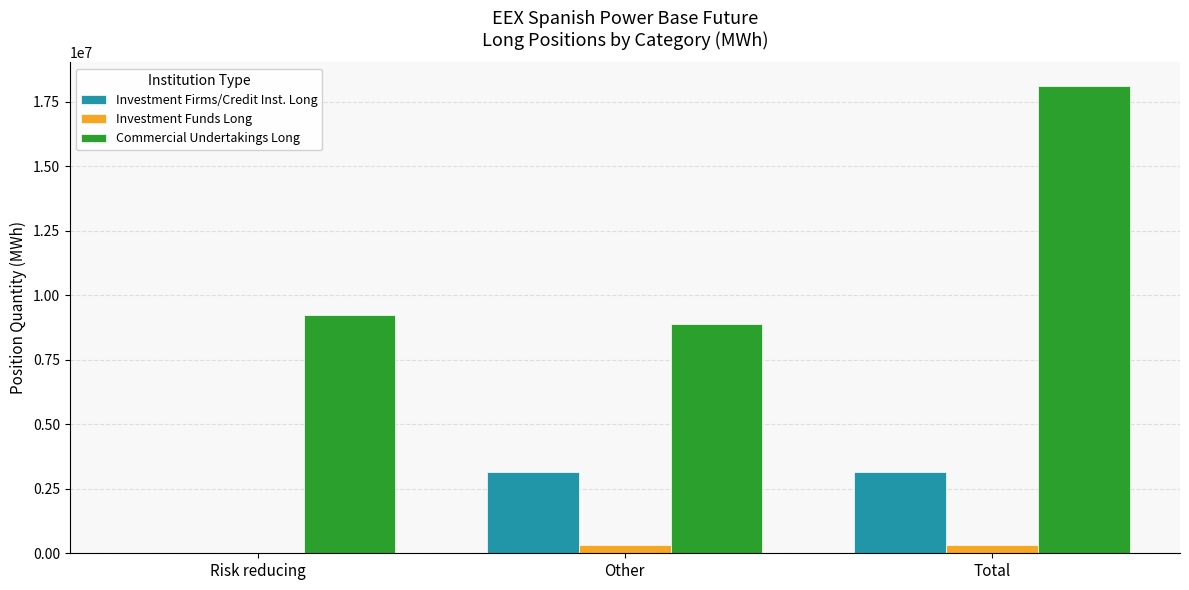

How many values in Investment Funds Long are above zero?

2